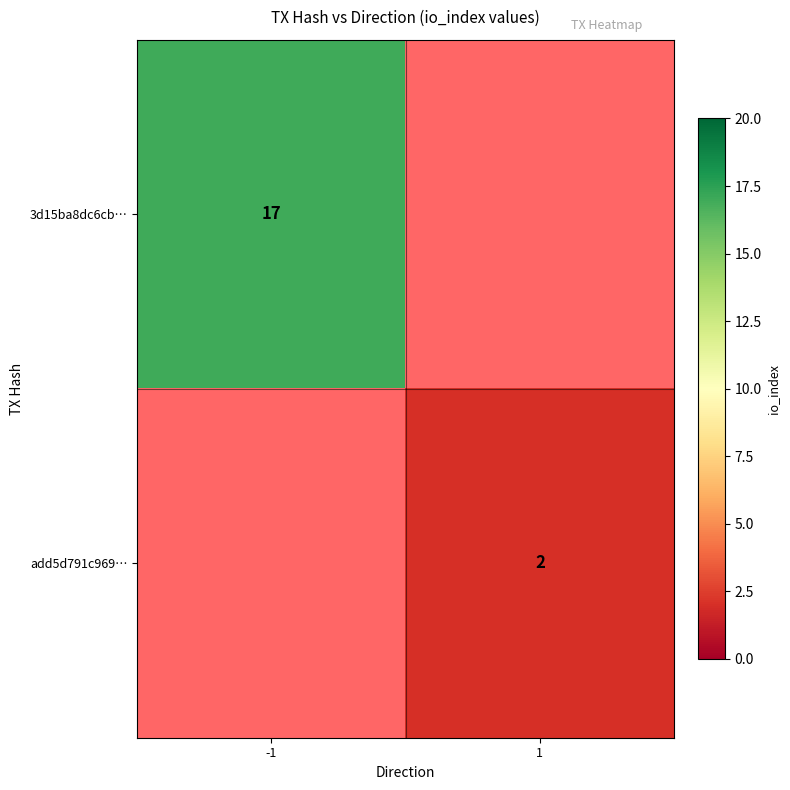

Between -1 and 1, which is larger?

1